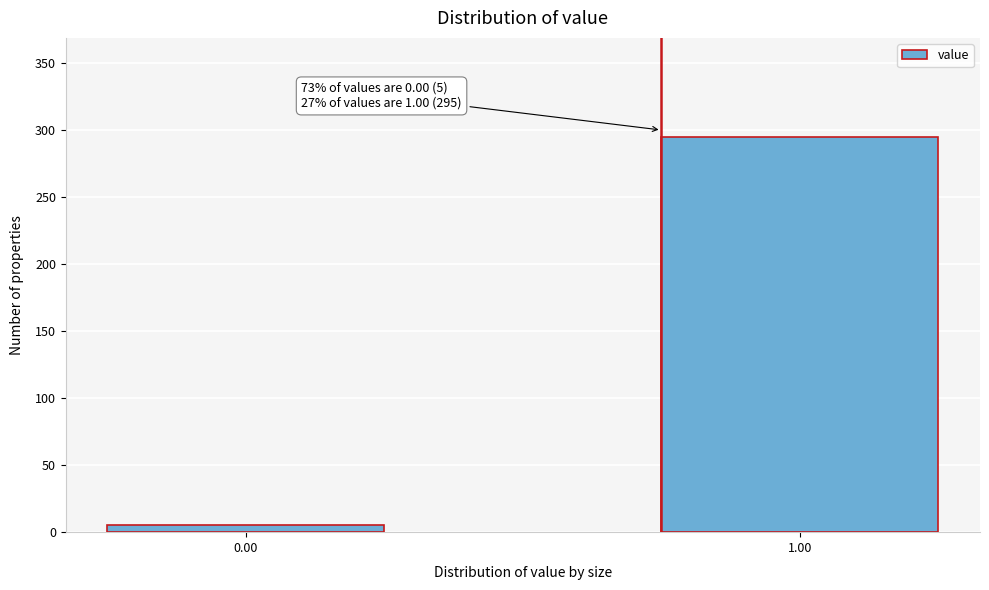

Reading right to left, transcribe all the data shown in this chart.

1.00=295	0.00=5